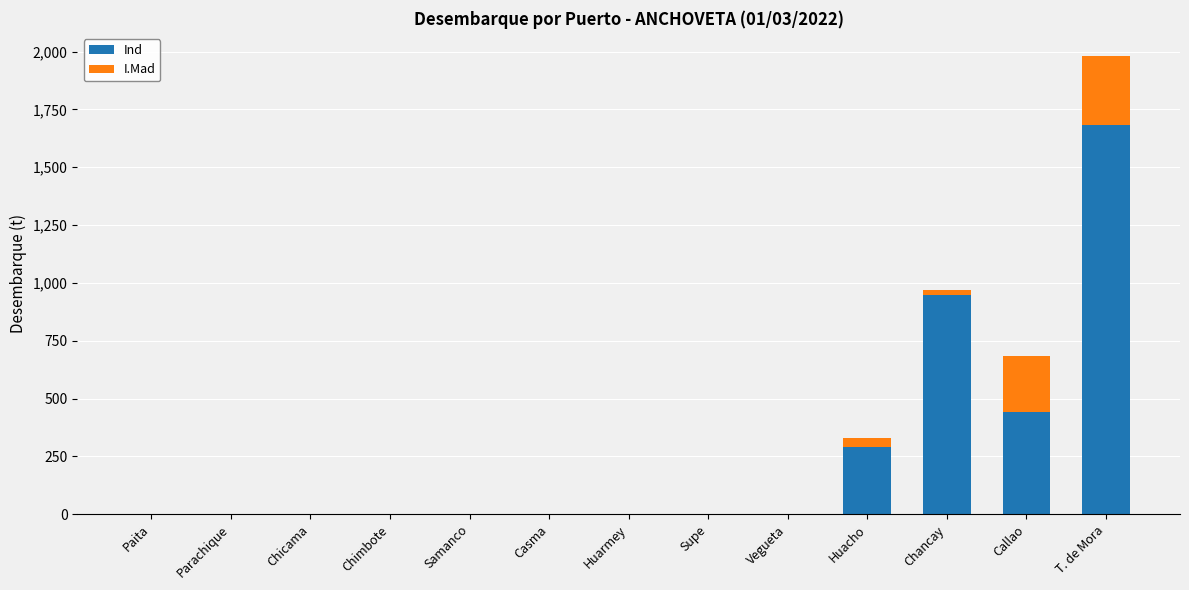

At which category is the sum across all series the highest?

T. de Mora